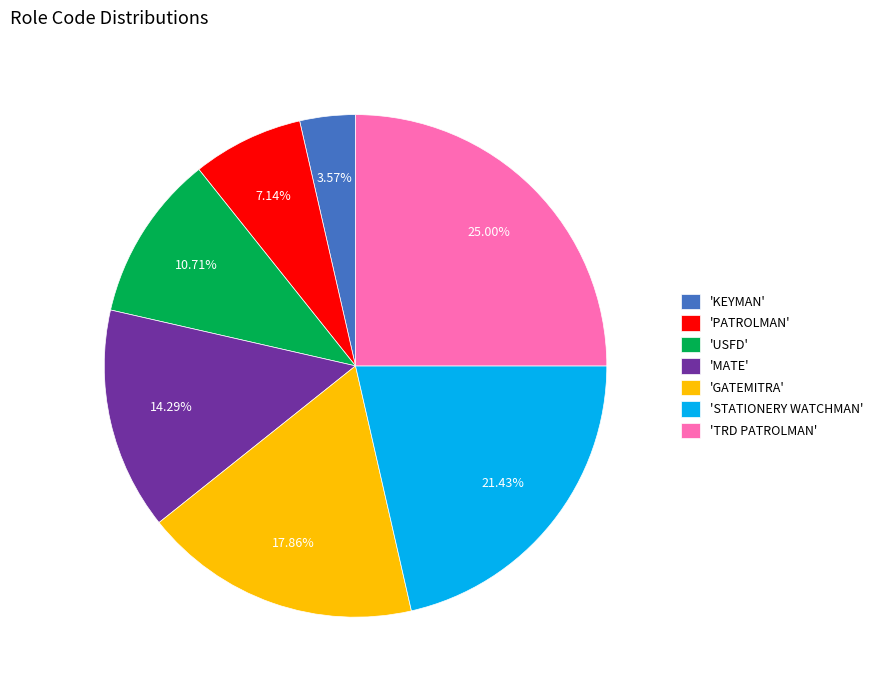

Rank the categories by value from highest to lowest.

'TRD PATROLMAN', 'STATIONERY WATCHMAN', 'GATEMITRA', 'MATE', 'USFD', 'PATROLMAN', 'KEYMAN'